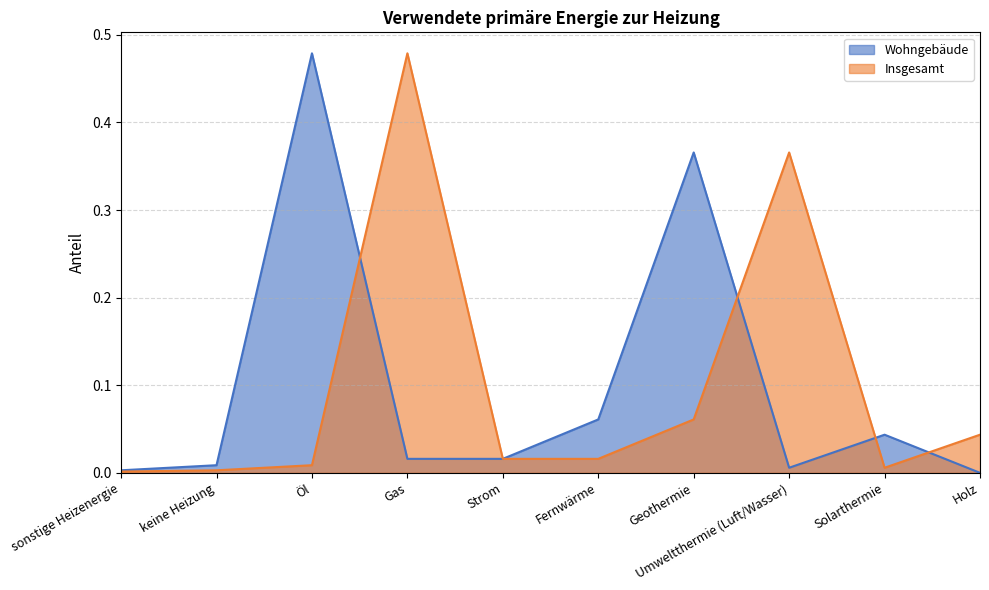

What is the greatest value displayed?

0.5